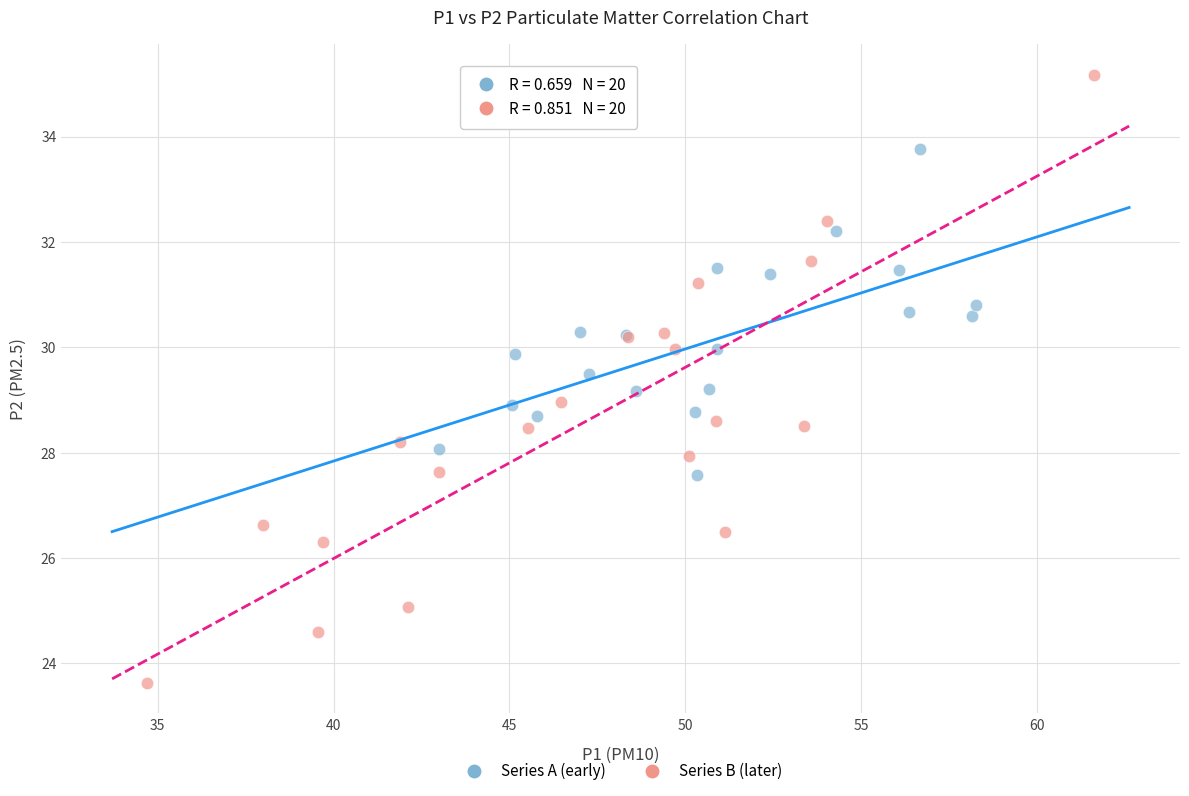

Which series has the largest Y range (max minus min)?

Series B (later)